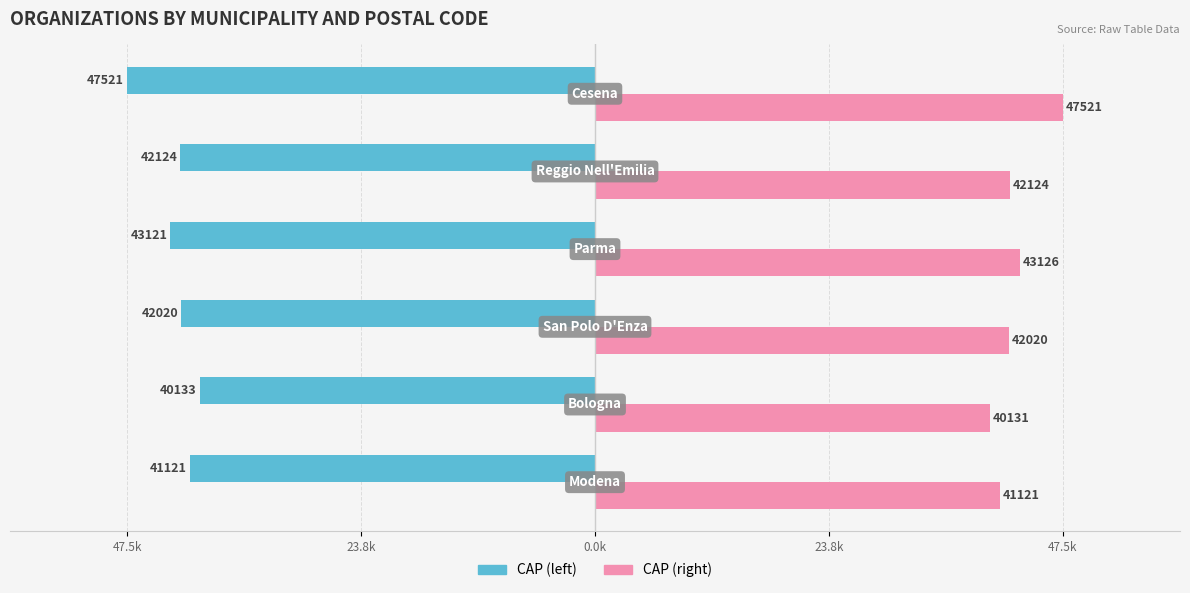

List the series in order of their overall mean, lowest first.

CAP (left), CAP (right)